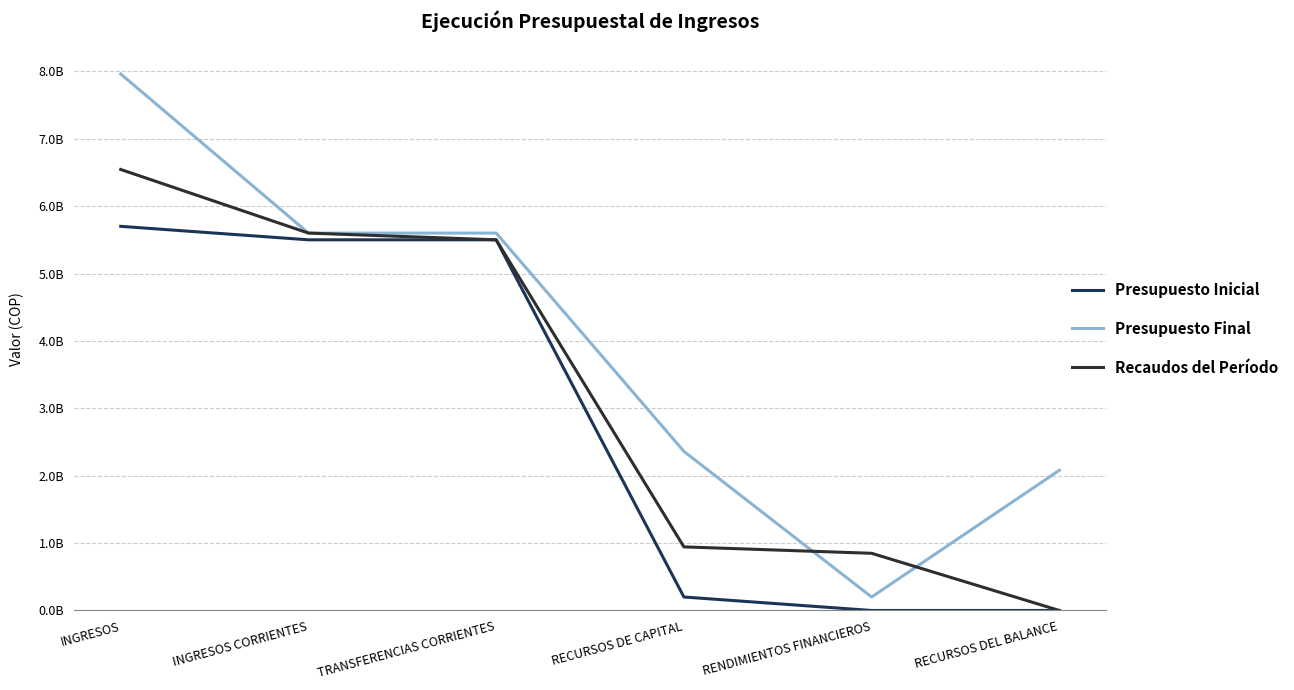

Which has a higher value, RENDIMIENTOS FINANCIEROS or INGRESOS CORRIENTES?

INGRESOS CORRIENTES